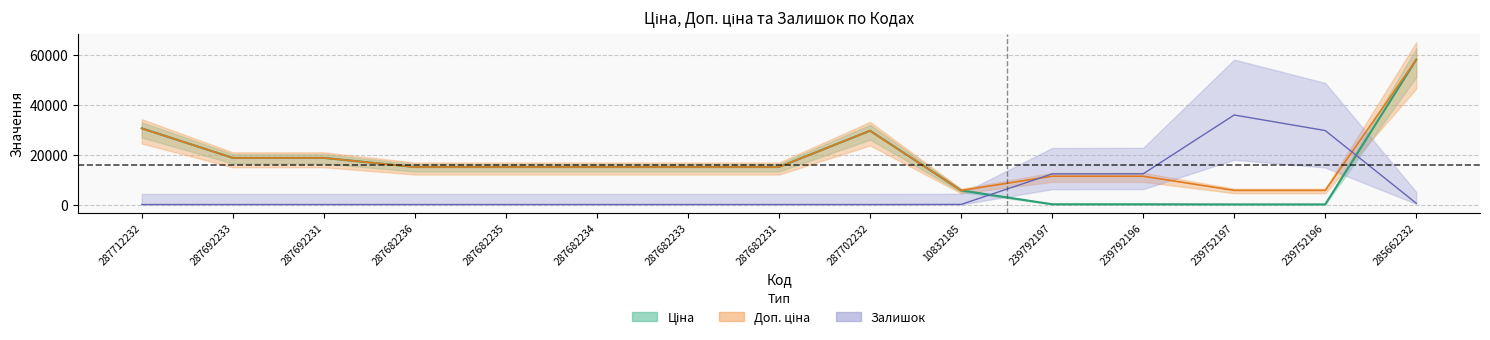

Which series has the largest range (max minus min)?

Ціна